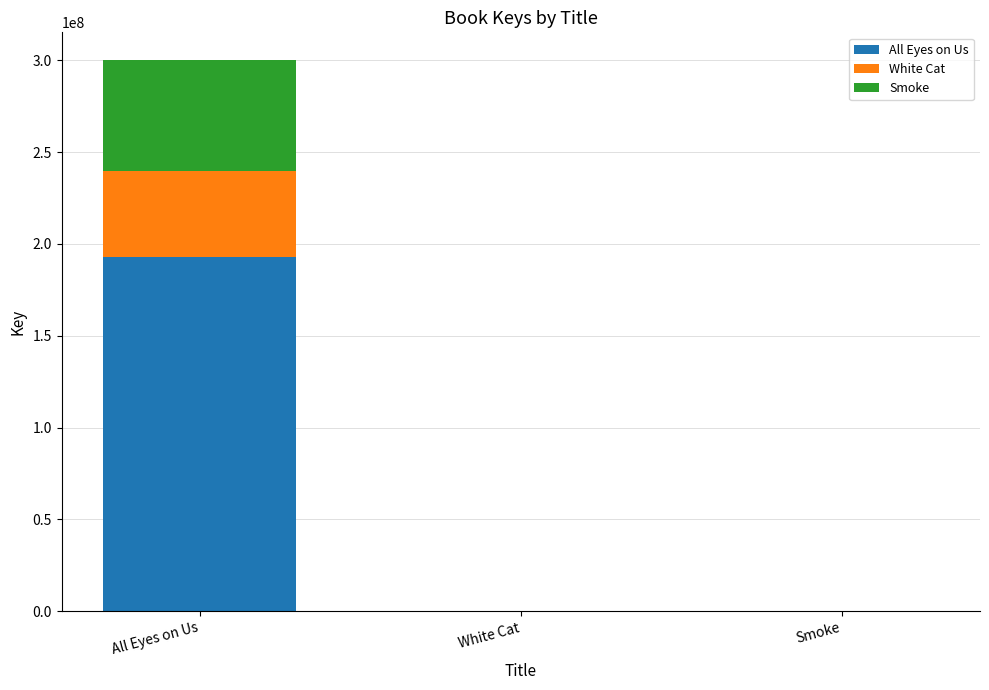

Reading left to right, list the values for the All Eyes on Us series.

All Eyes on Us=192999589	White Cat=0	Smoke=0